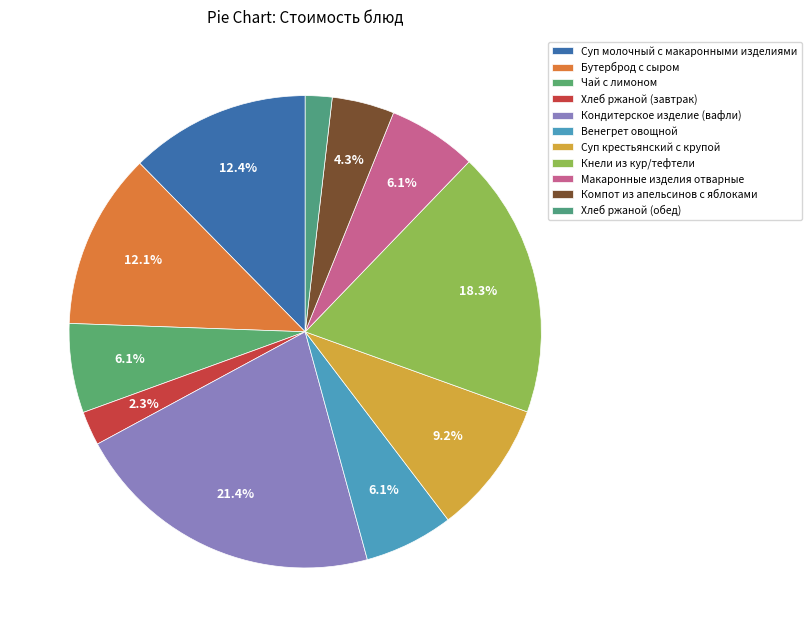

Is it true that Бутерброд с сыром is 3% of the pie?

False